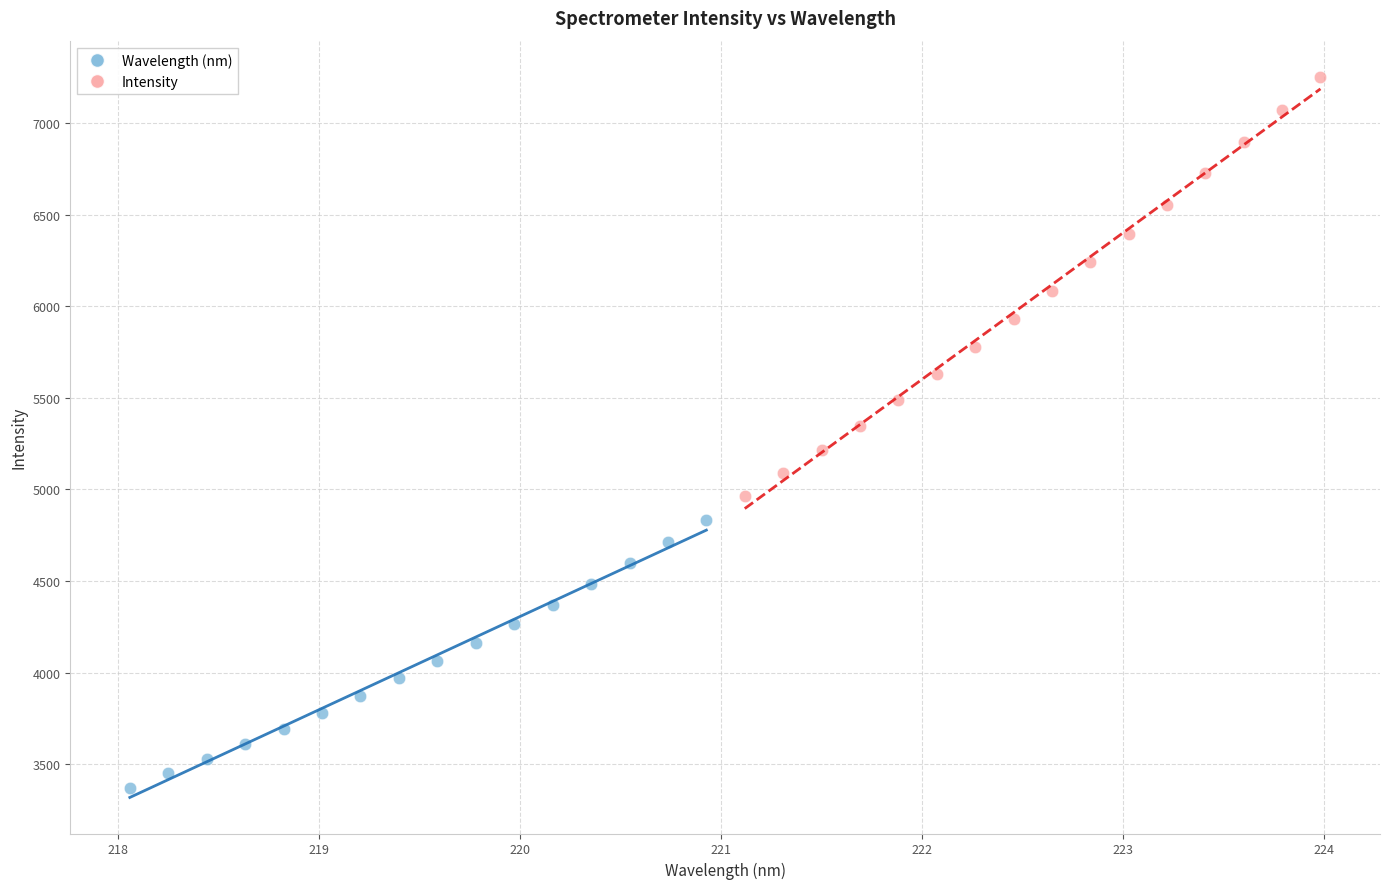

Which series has the largest Y range (max minus min)?

Intensity